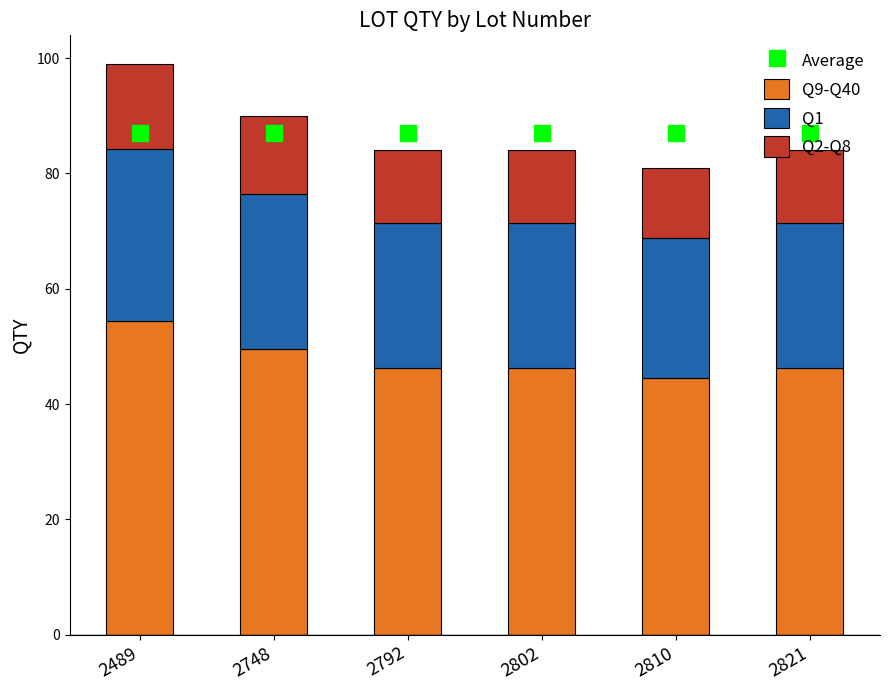

Which series has the largest Y range (max minus min)?

Q9-Q40